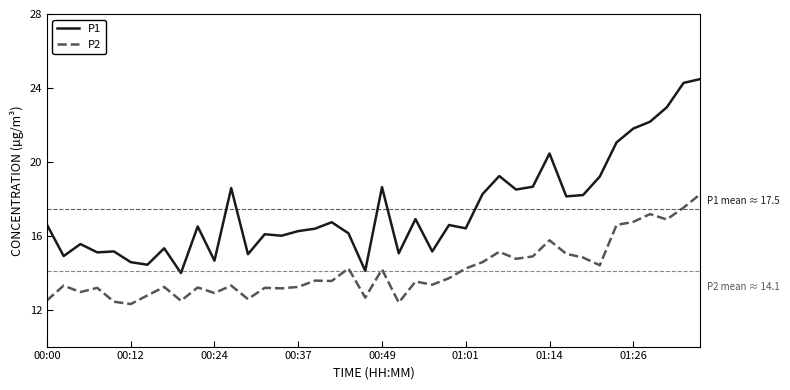

What is the lowest value of the P2 series?

12.3